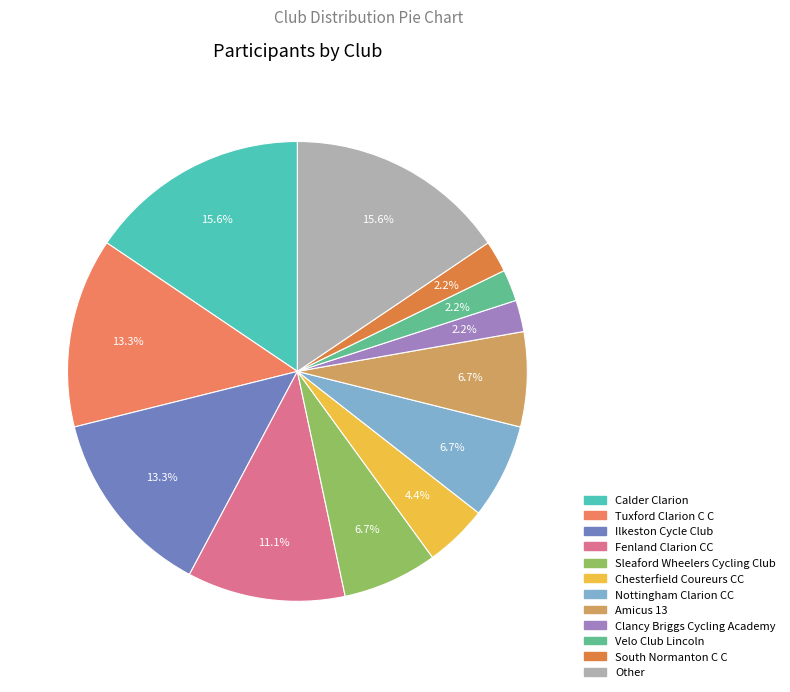

Rank the categories by value from highest to lowest.

Calder Clarion, Other, Tuxford Clarion C C, Ilkeston Cycle Club, Fenland Clarion CC, Sleaford Wheelers Cycling Club, Nottingham Clarion CC, Amicus 13, Chesterfield Coureurs CC, Clancy Briggs Cycling Academy, Velo Club Lincoln, South Normanton C C